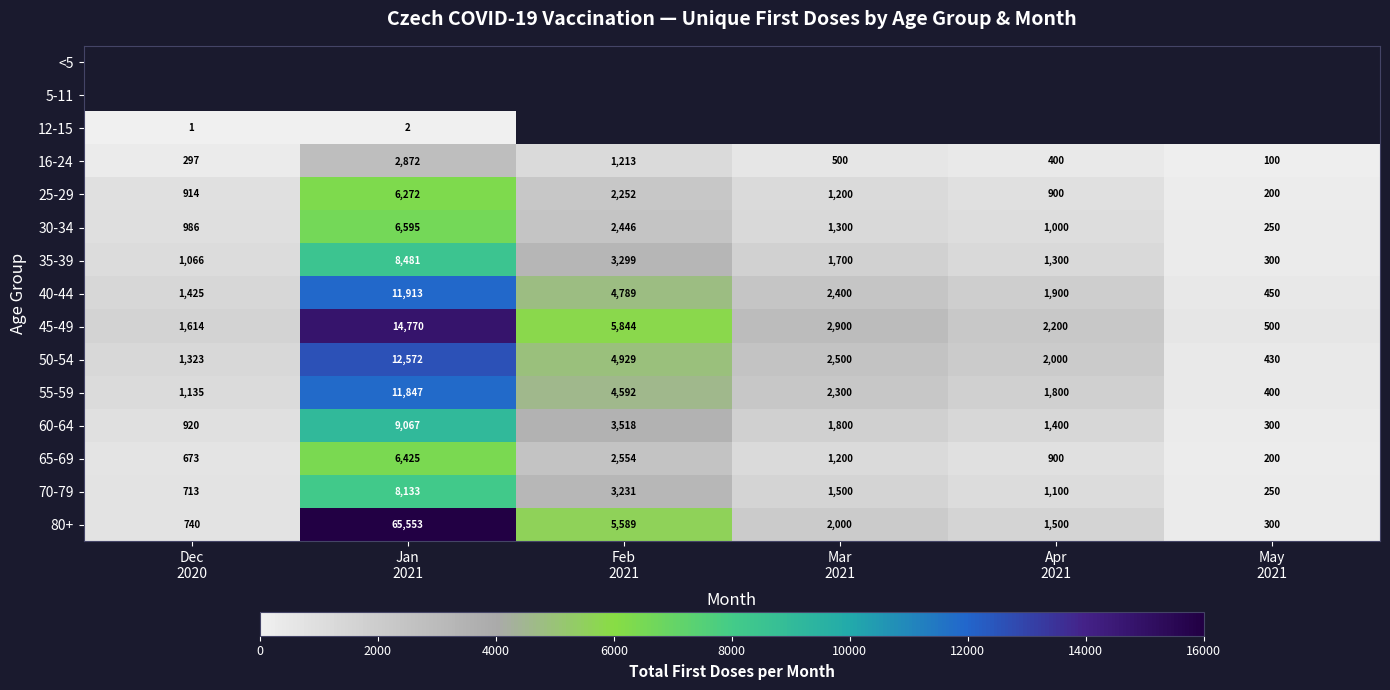

How many data points does each series have?

6